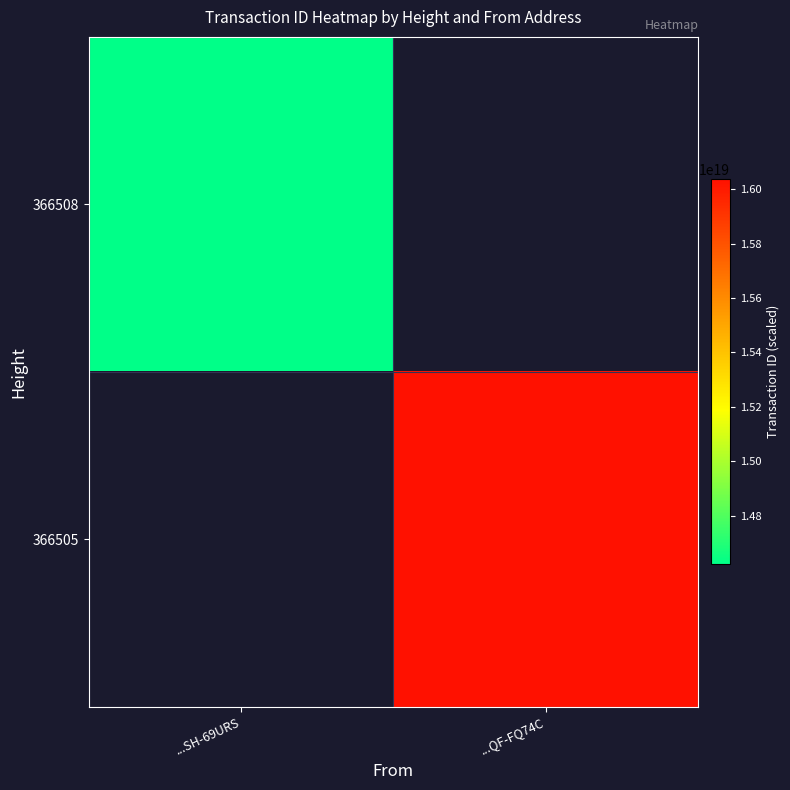

Reading right to left, extract all data points from this chart.

366508: ...QF-FQ74C=0	...SH-69URS=14622413822023368704
366505: ...QF-FQ74C=16035944004887709696	...SH-69URS=0